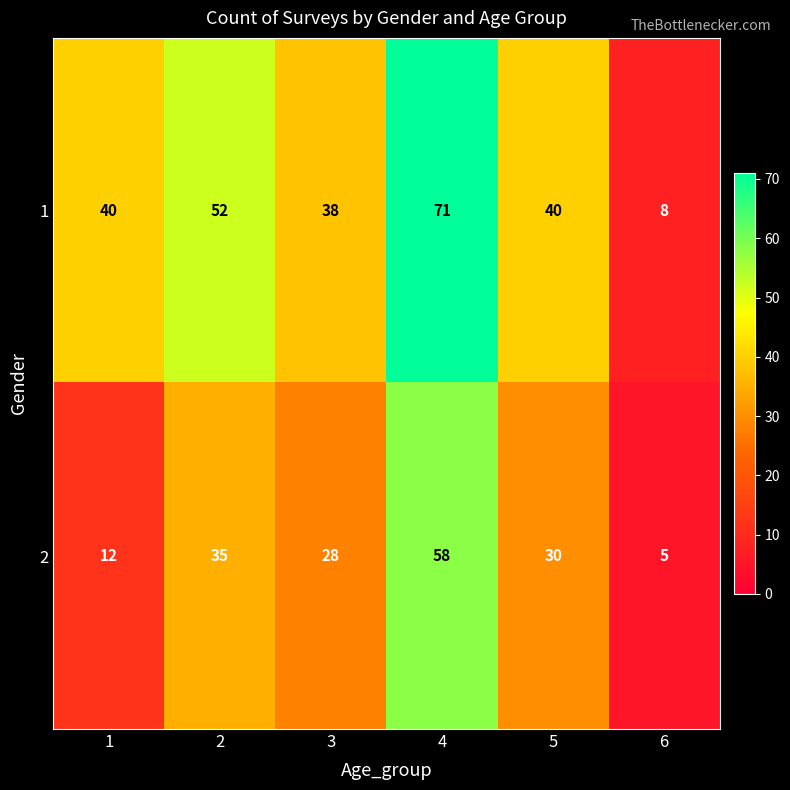

Which series has the widest spread of values?

1